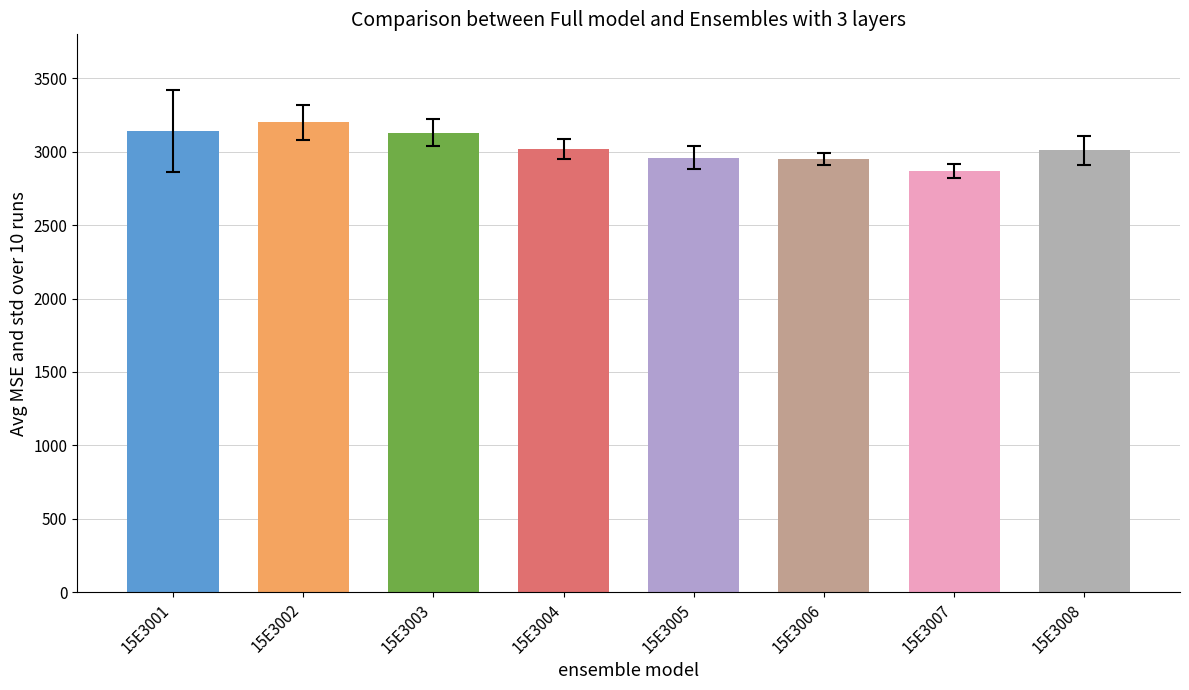

What is the difference between the second highest and second lowest values?

190